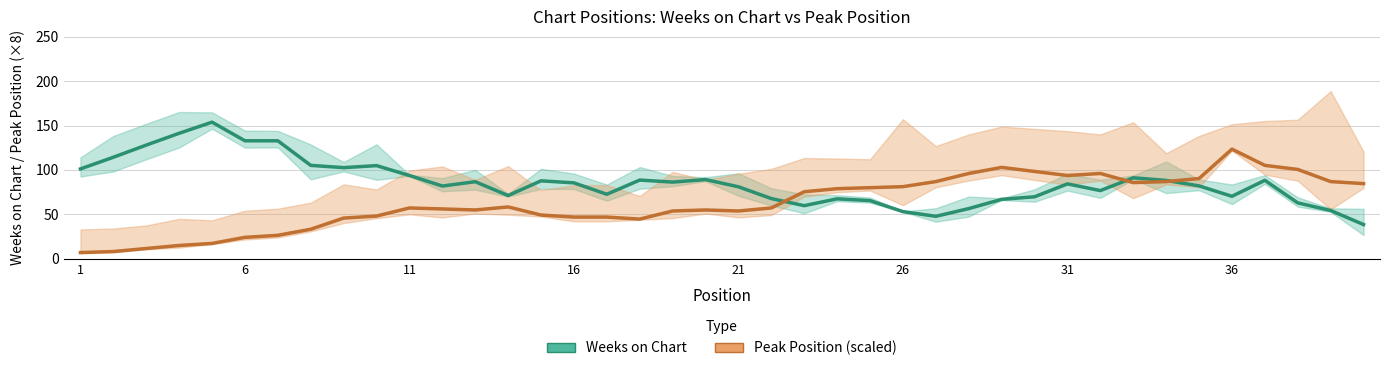

List the series in order of their peak value, lowest first.

Peak Position (×8), Weeks on Chart